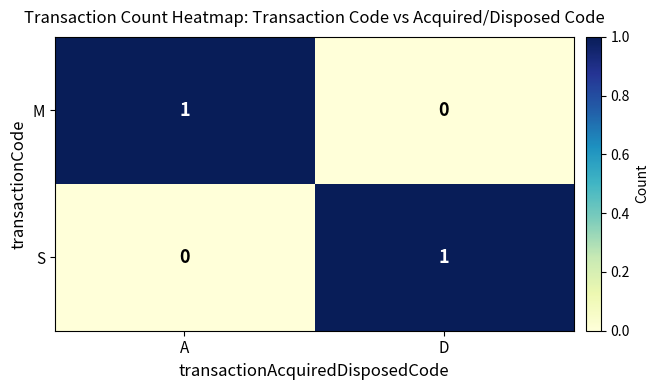

At which label is M closest to 0?

D